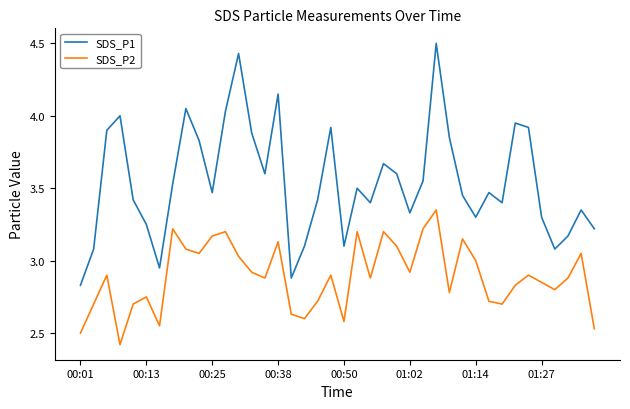

What is the greatest value displayed?

4.5